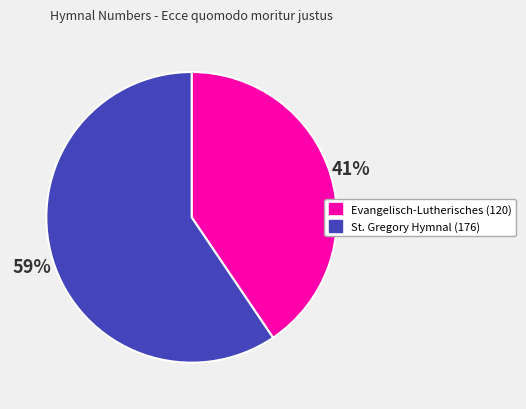

Does any single category account for the majority?

Yes